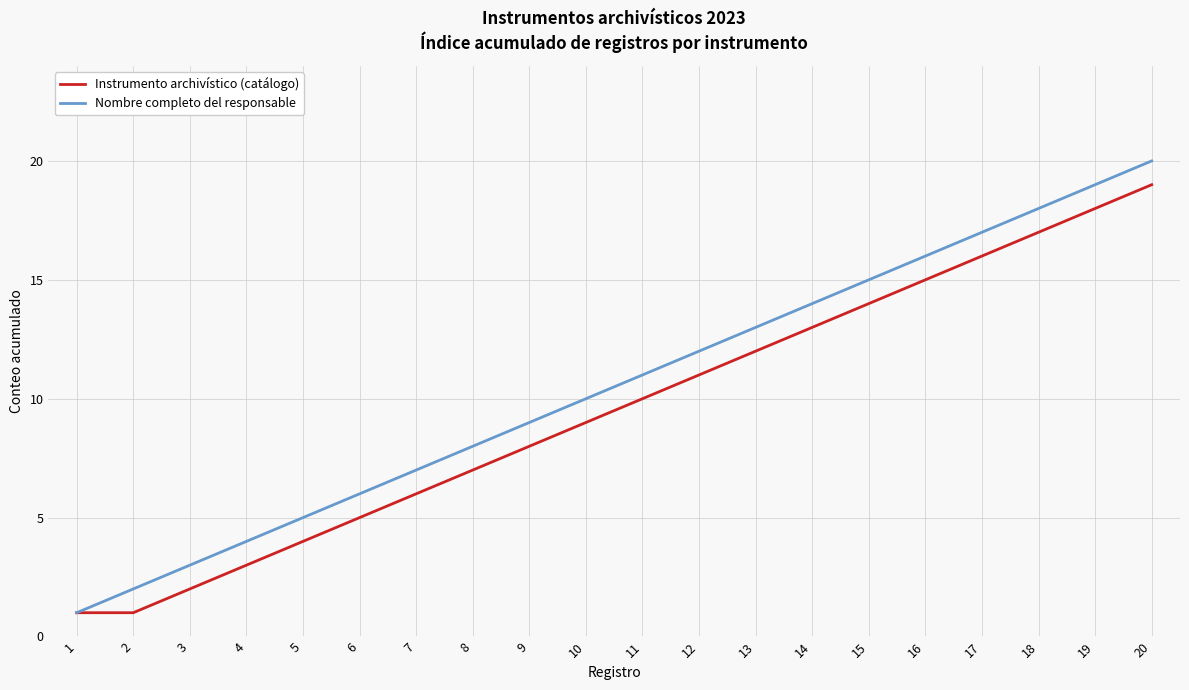

Is it true that Nombre completo del responsable equals 9 at 9?

True